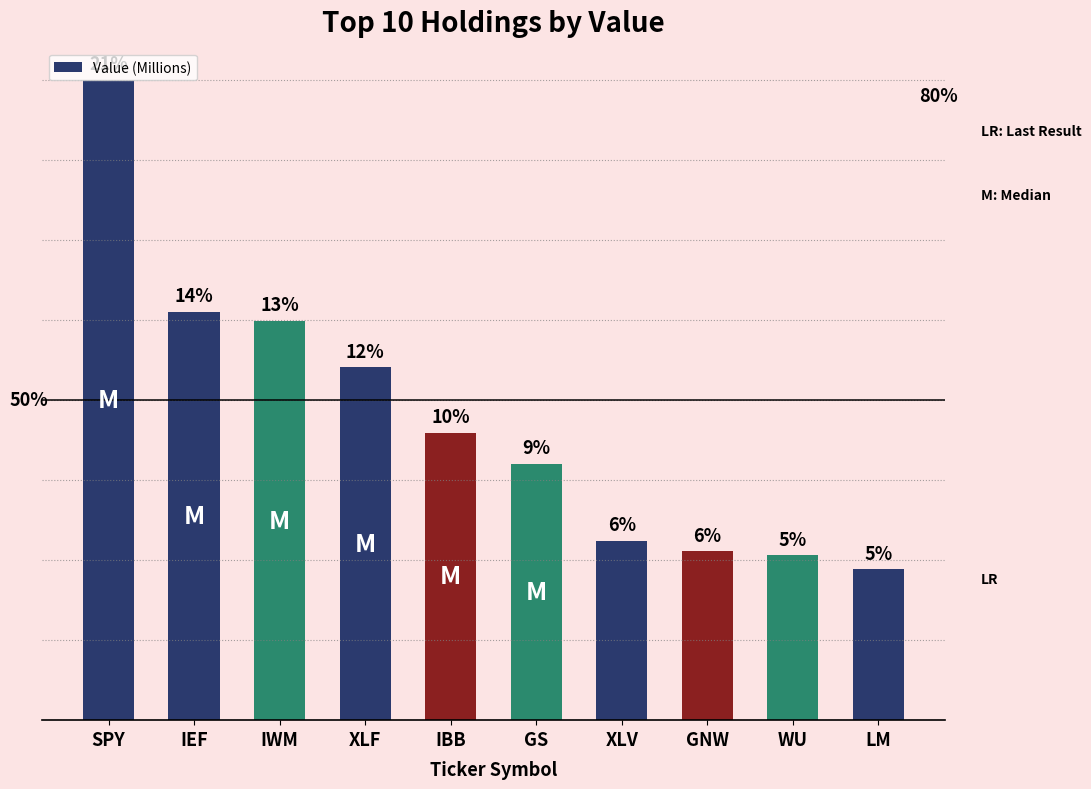

What is the sum of the values at SPY and WU?

40874000